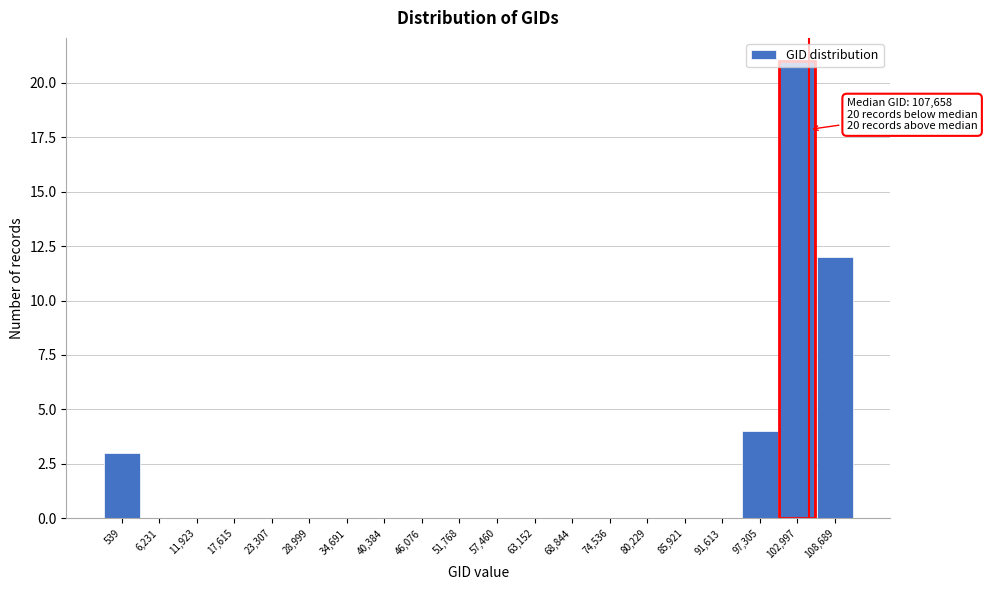

What is the sum of all values?

40